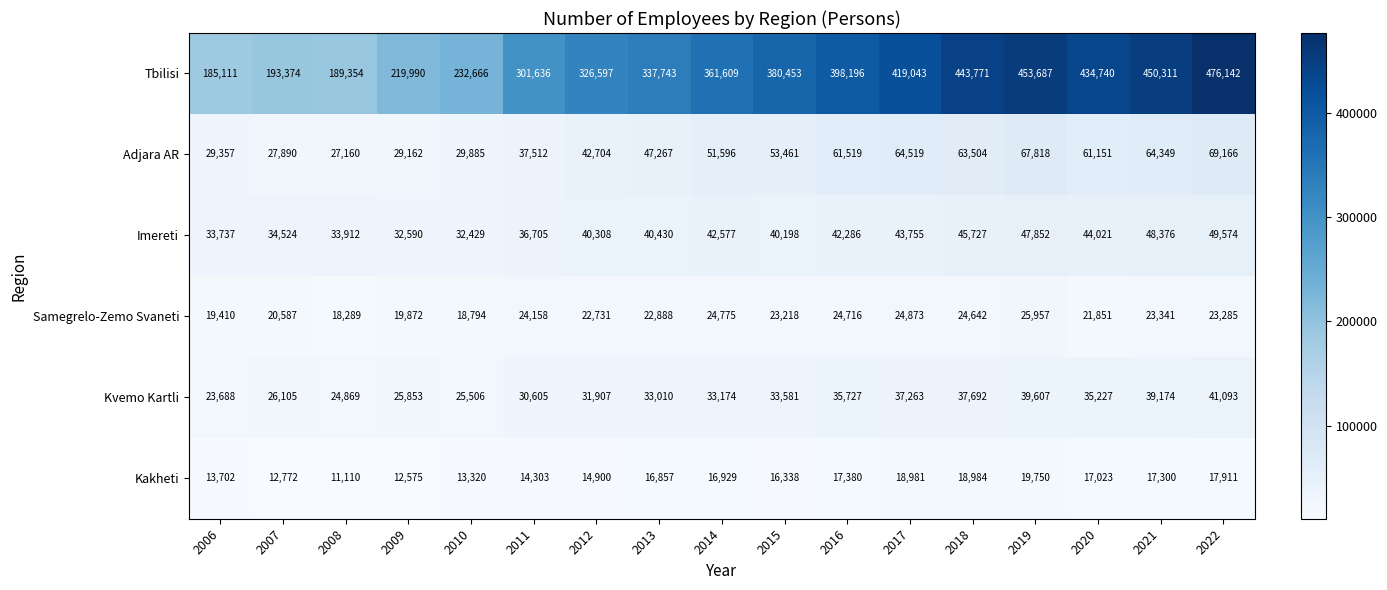

The value of Imereti at 2020 is 21632. True or false?

False